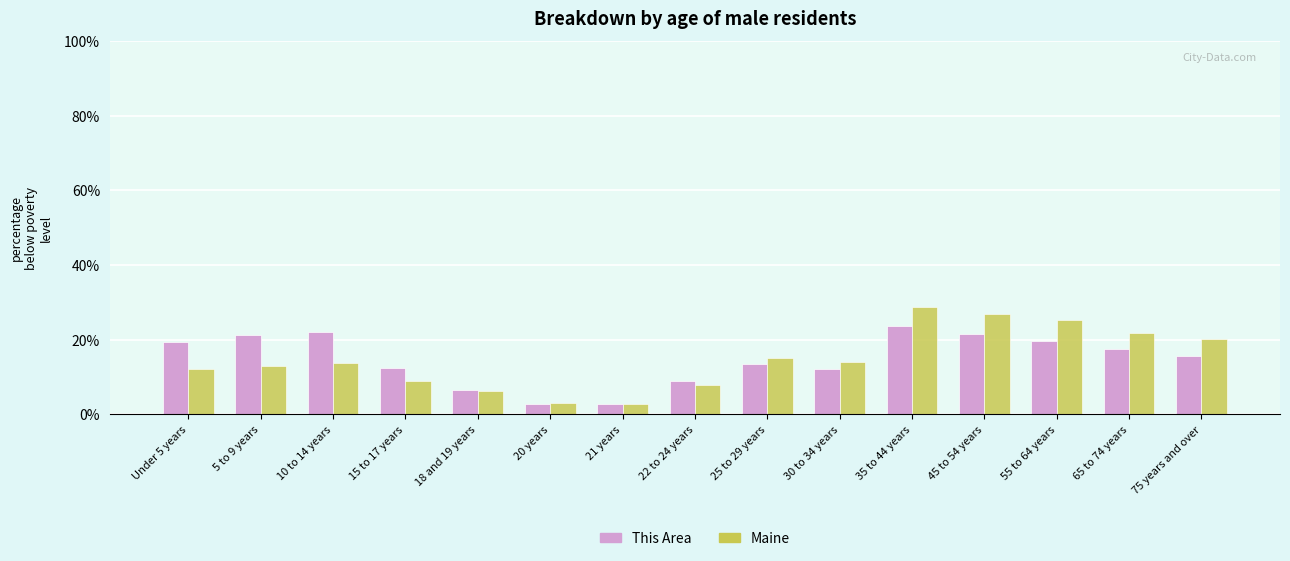

How many bars are there in total?

30